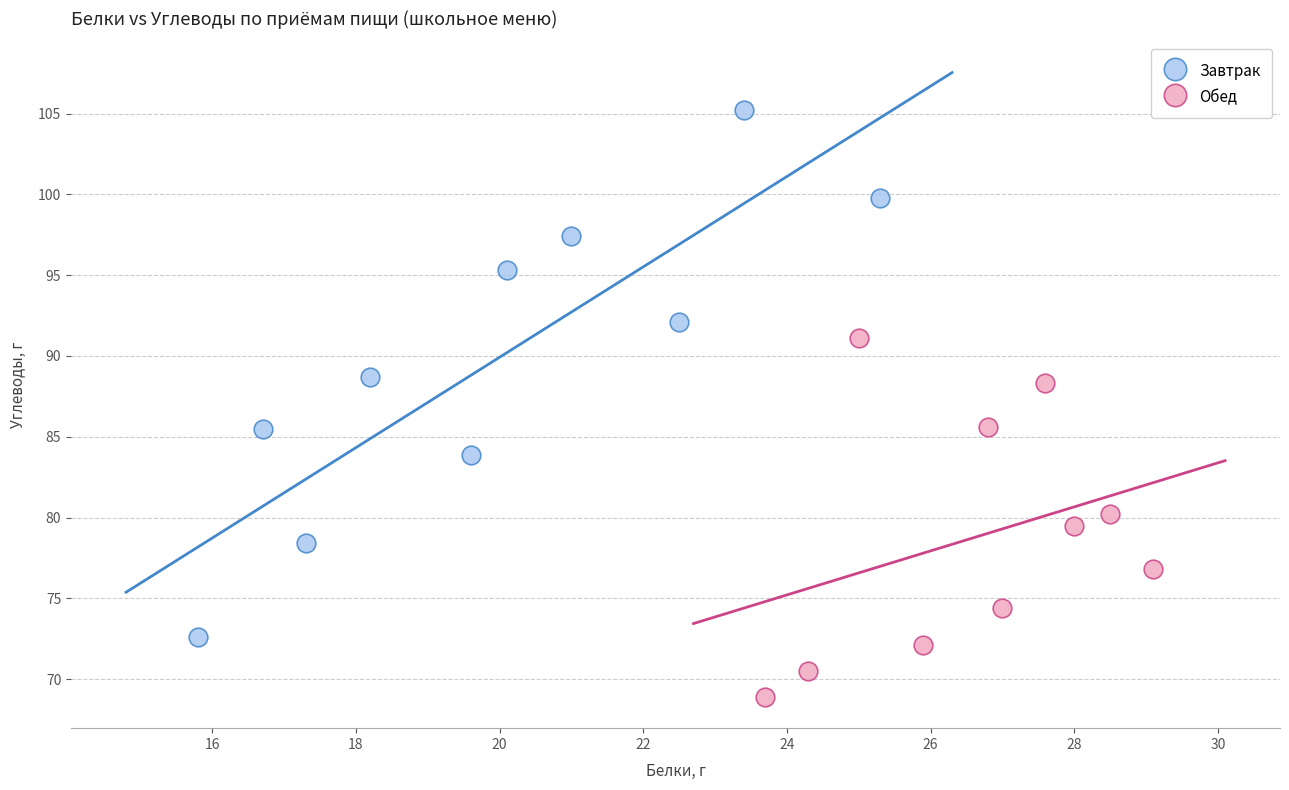

Which series contains the lowest Y value?

Обед